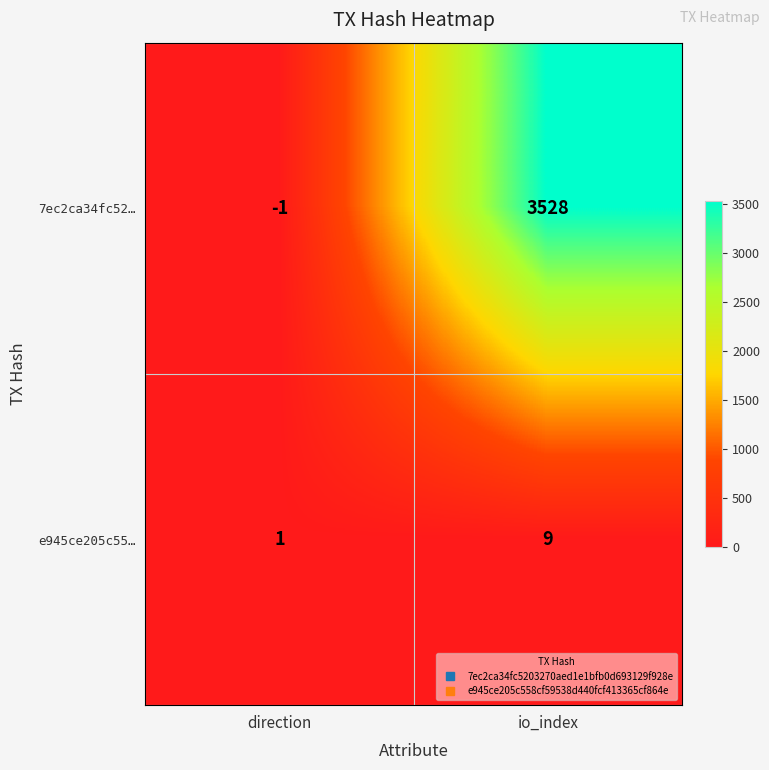

Between direction and io_index, which series saw the biggest shift?

7ec2ca34fc52…